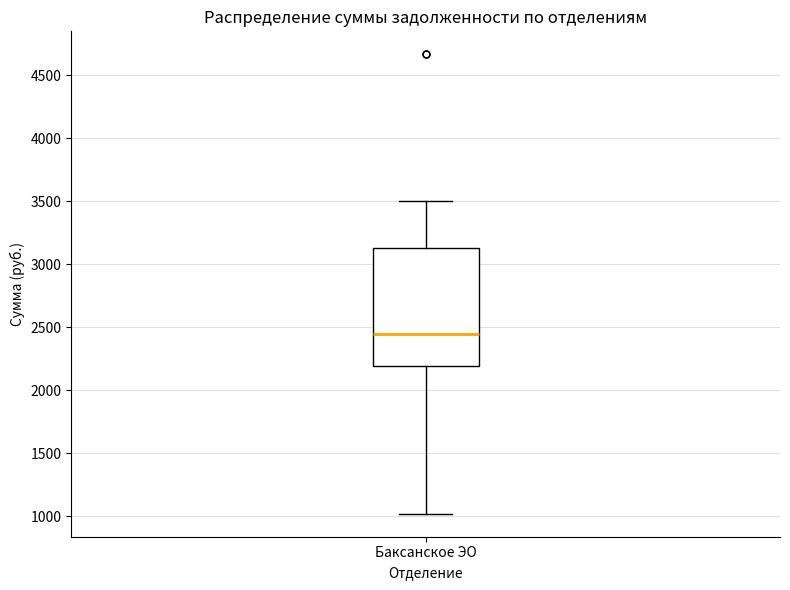

Where does the median line of the box for Баксанское ЭО sit on the y-axis? The values are not printed on the chart, so give them approximately, as read against the axis.

2450